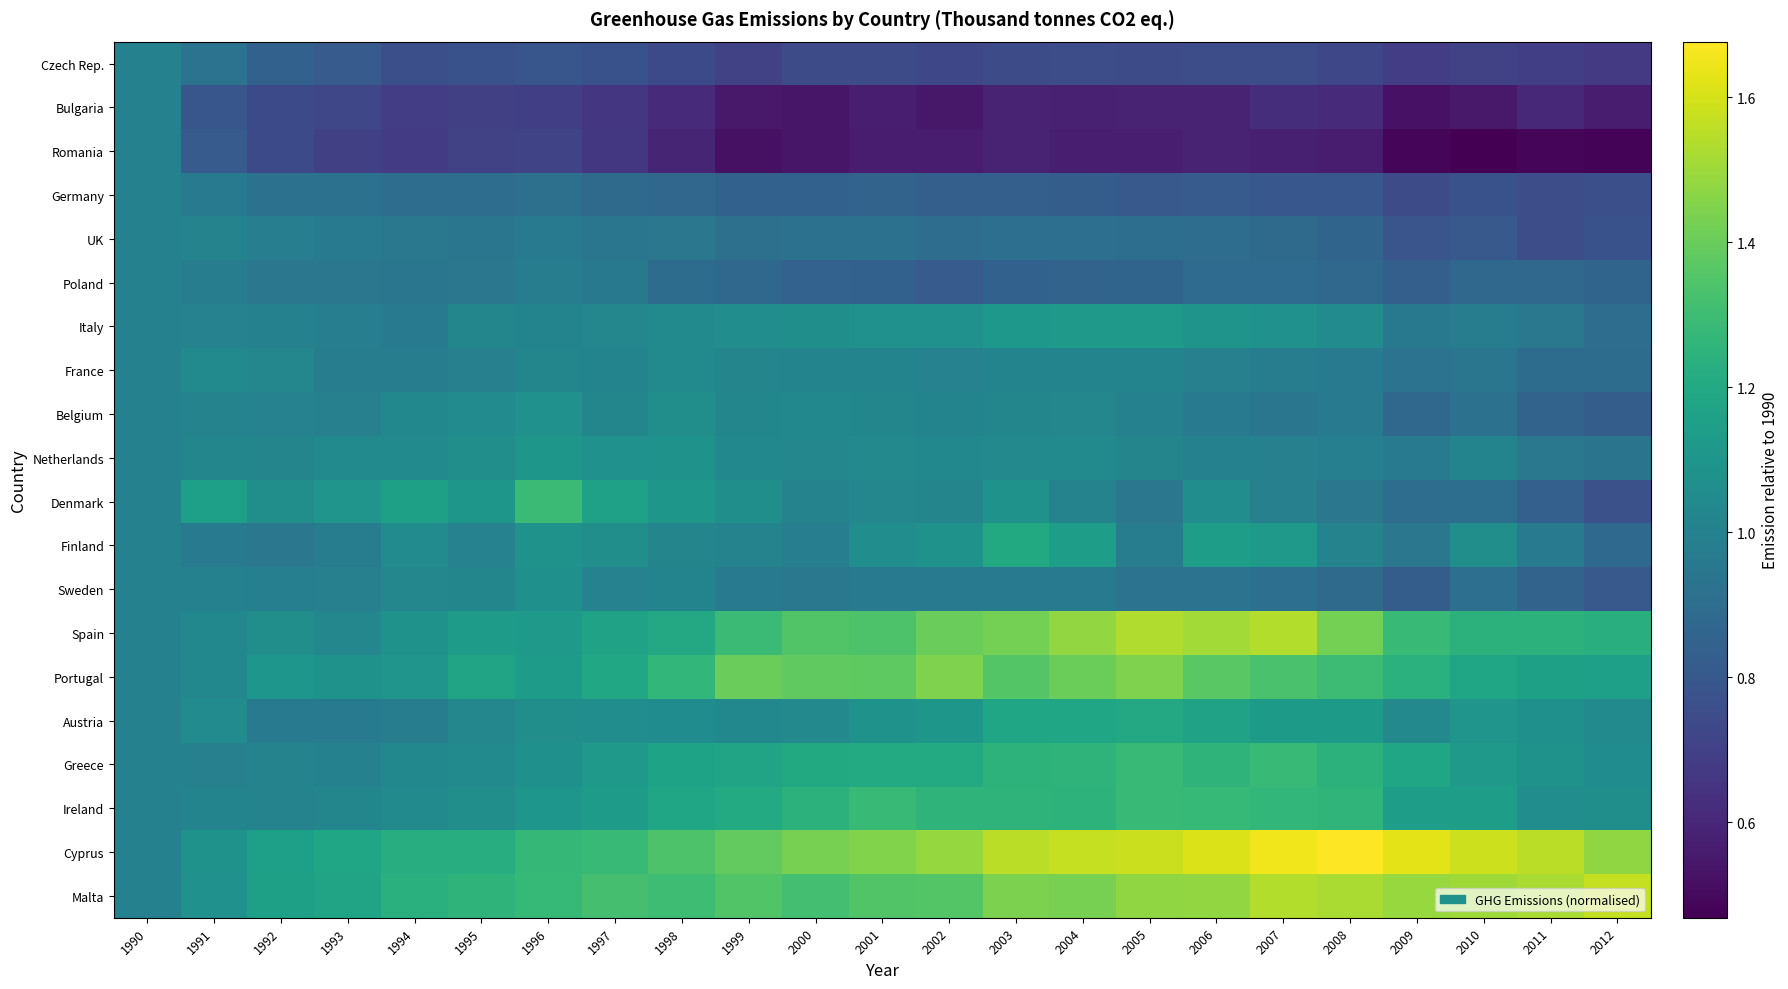

Between 2007 and 2001, which is larger?

2007